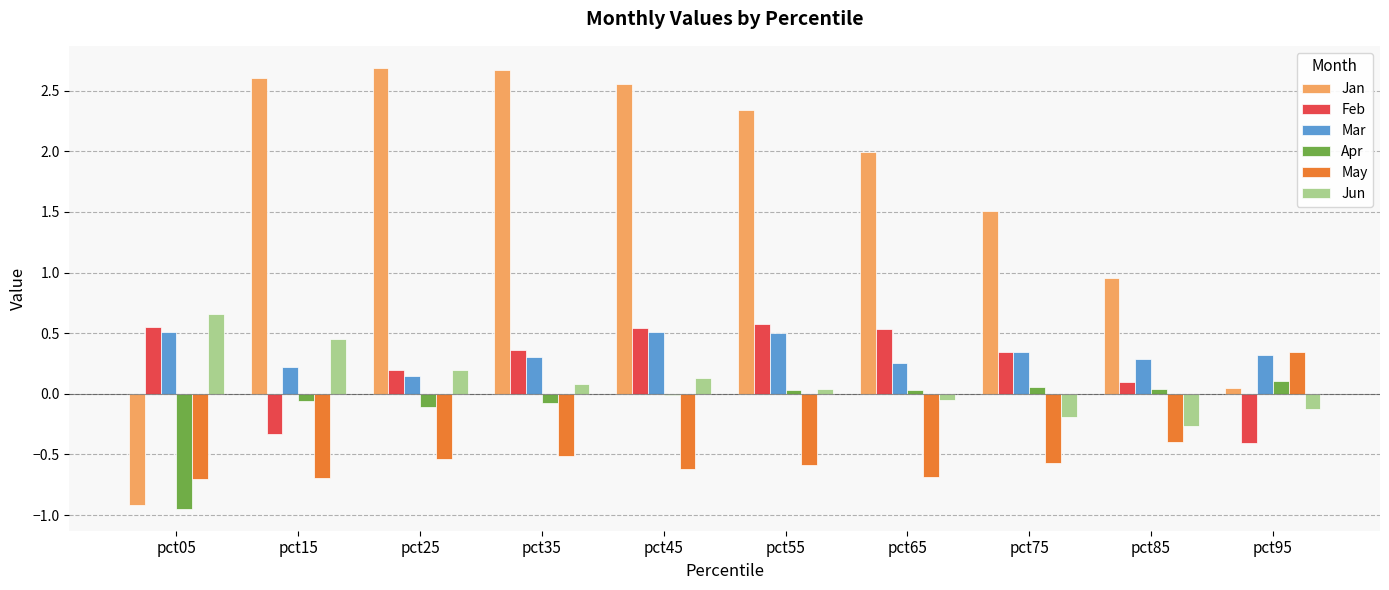

Which series has the largest range (max minus min)?

Jan